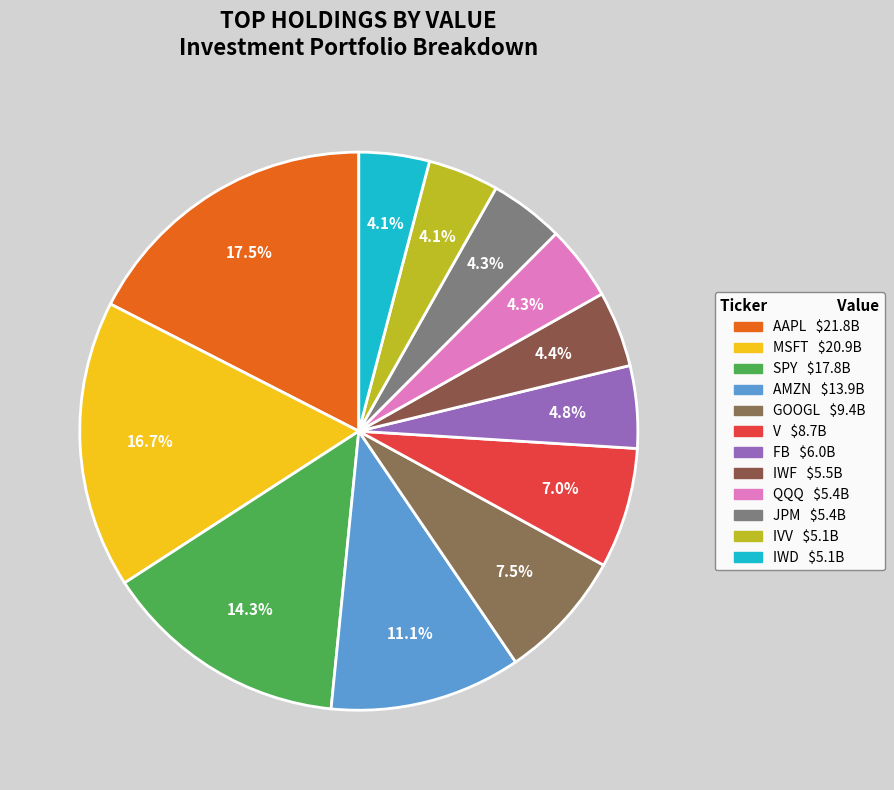

To the nearest percent, what is the average slice percentage?

8%